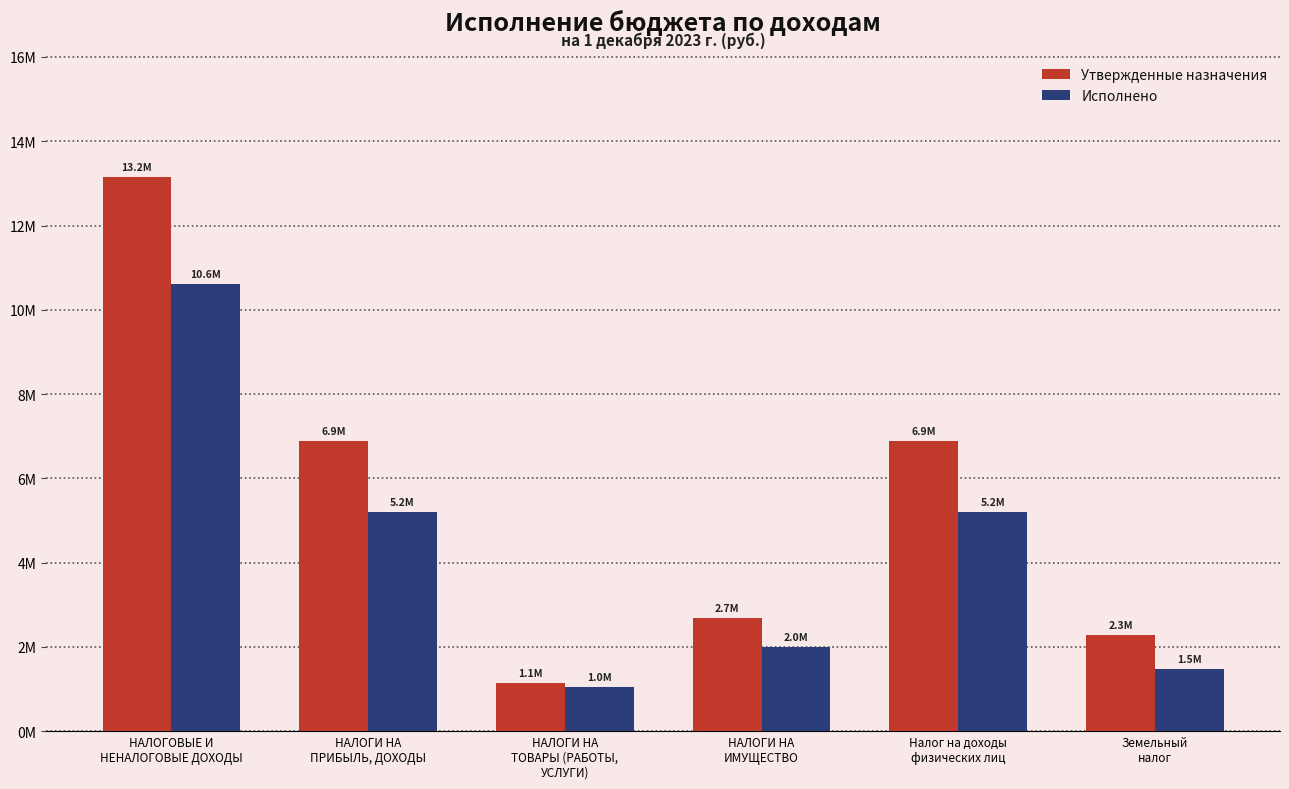

What are all the series names shown in the legend?

Утвержденные назначения, Исполнено